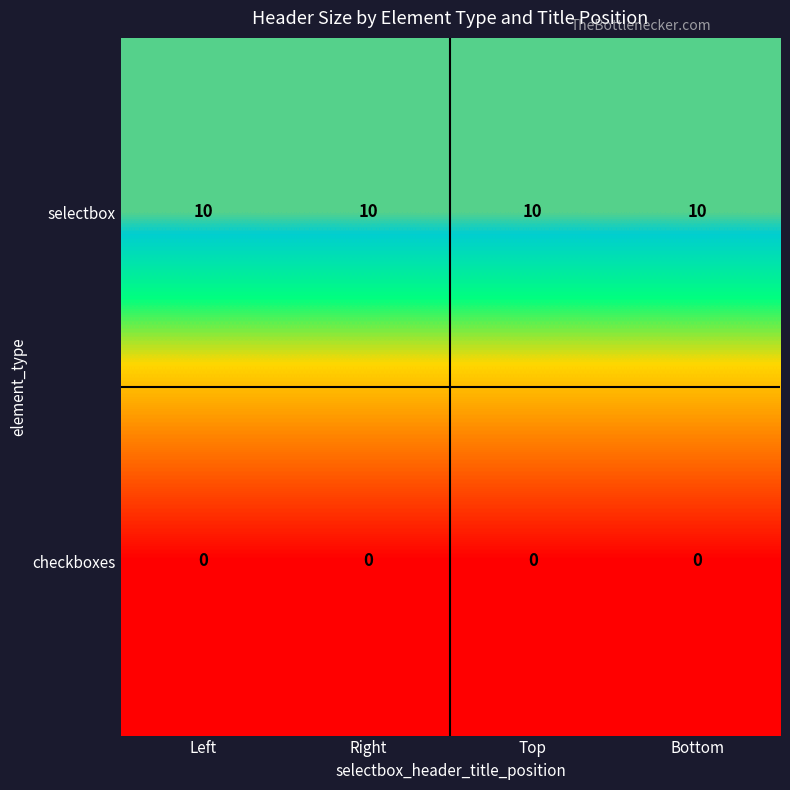

What value does the selectbox series have at Right?

10